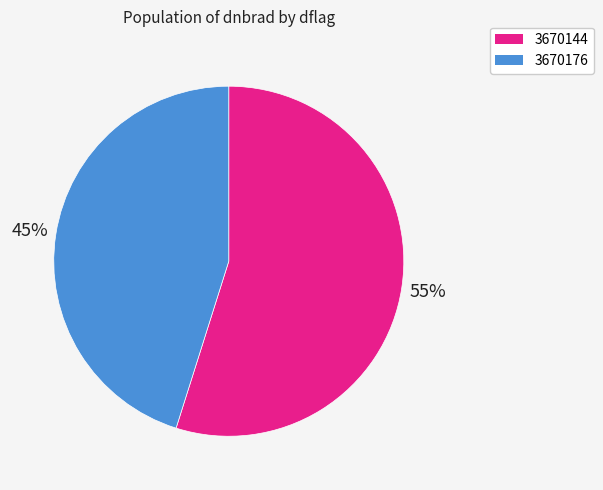

What percentage is the 3670144 slice, to the nearest percent?

55%